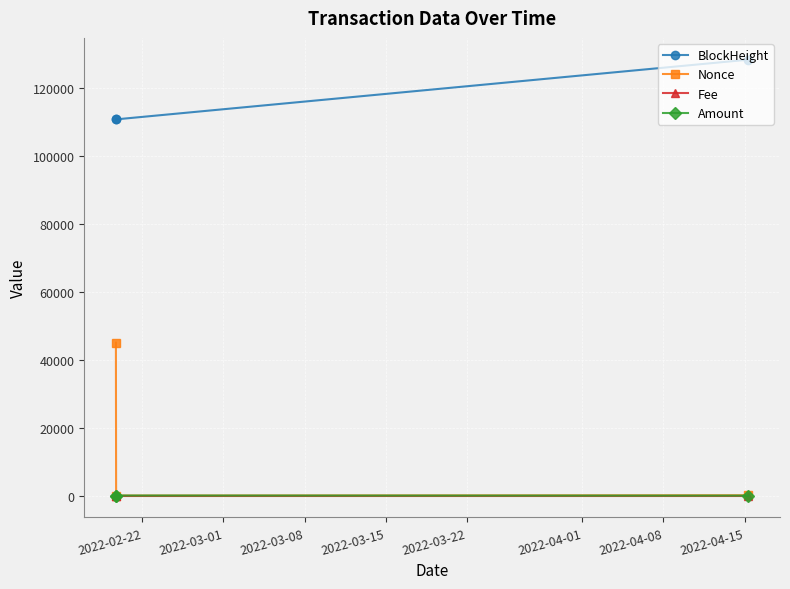

Which series has the largest total across all categories?

BlockHeight